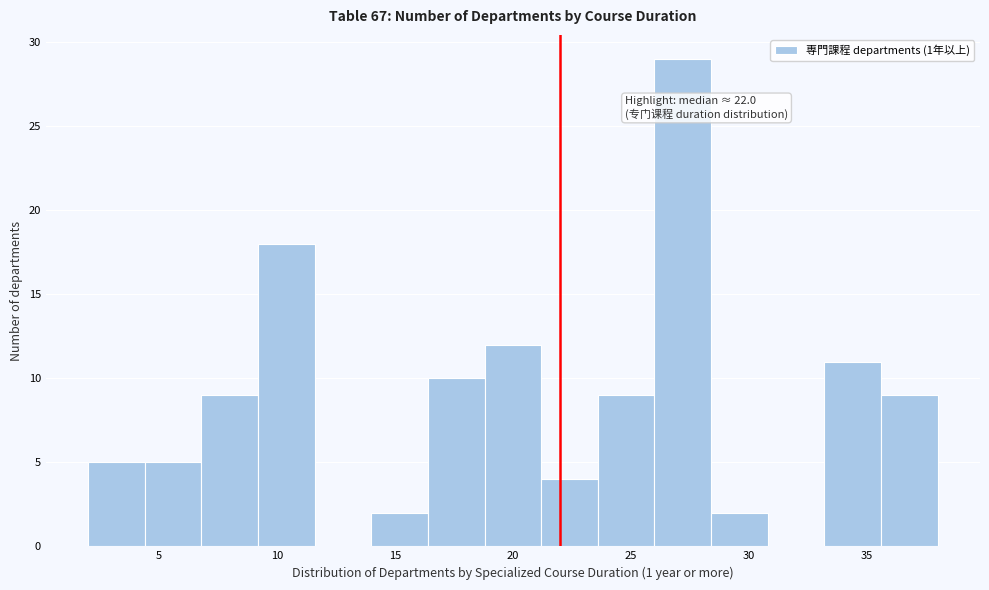

Which range on the x-axis has the tallest bar?

26.0 to 28.4